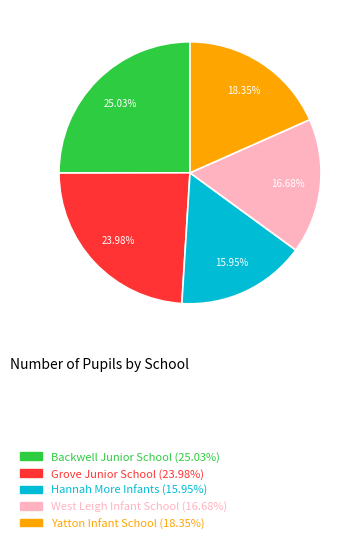

To the nearest percent, what portion does Hannah More Infants represent?

16%